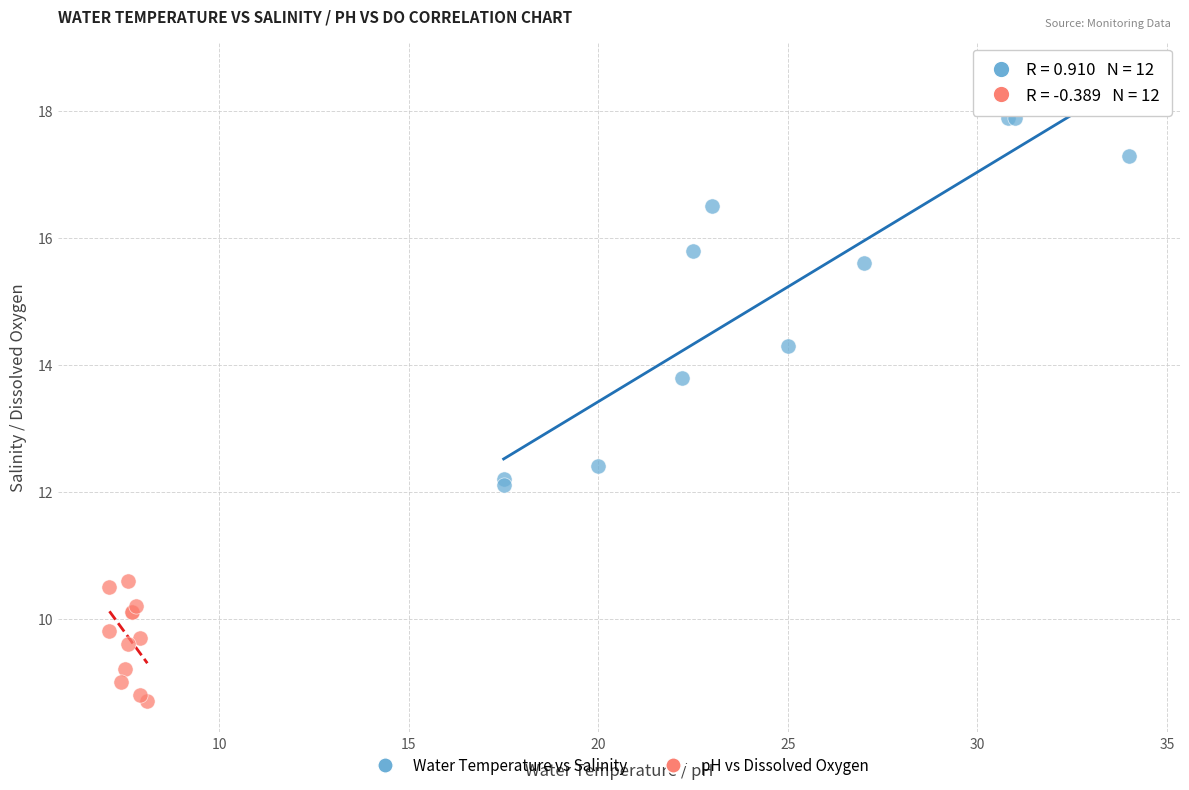

Which series contains the highest Y value?

Water Temperature vs Salinity